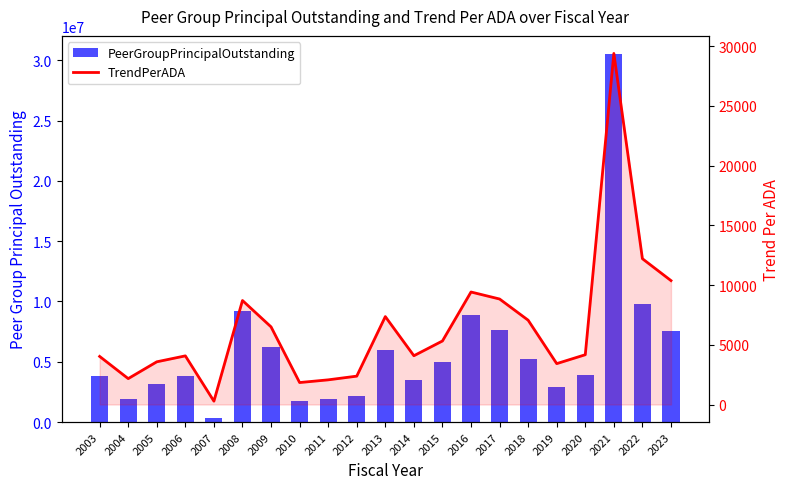

How many values in the TrendPerADA series exceed 4167?

11